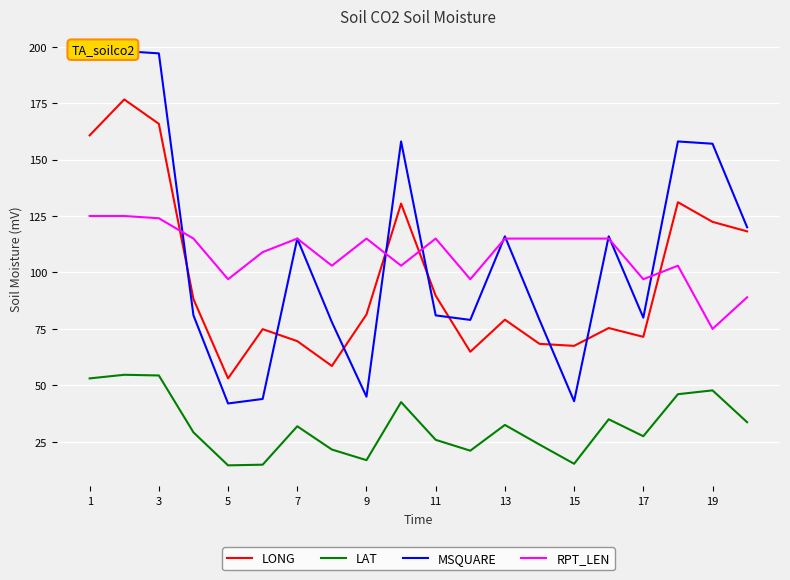

Is it true that LAT equals 15.3 at 15?

True